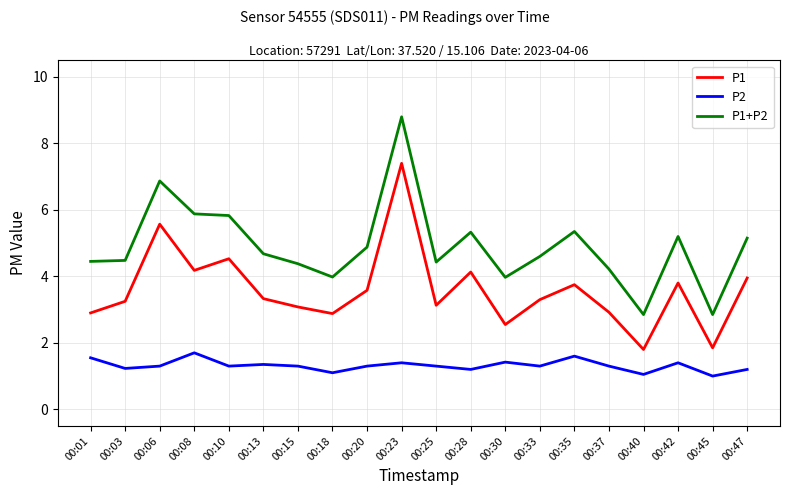

True or false: P2 has a value of 1.6 at 00:45.

False